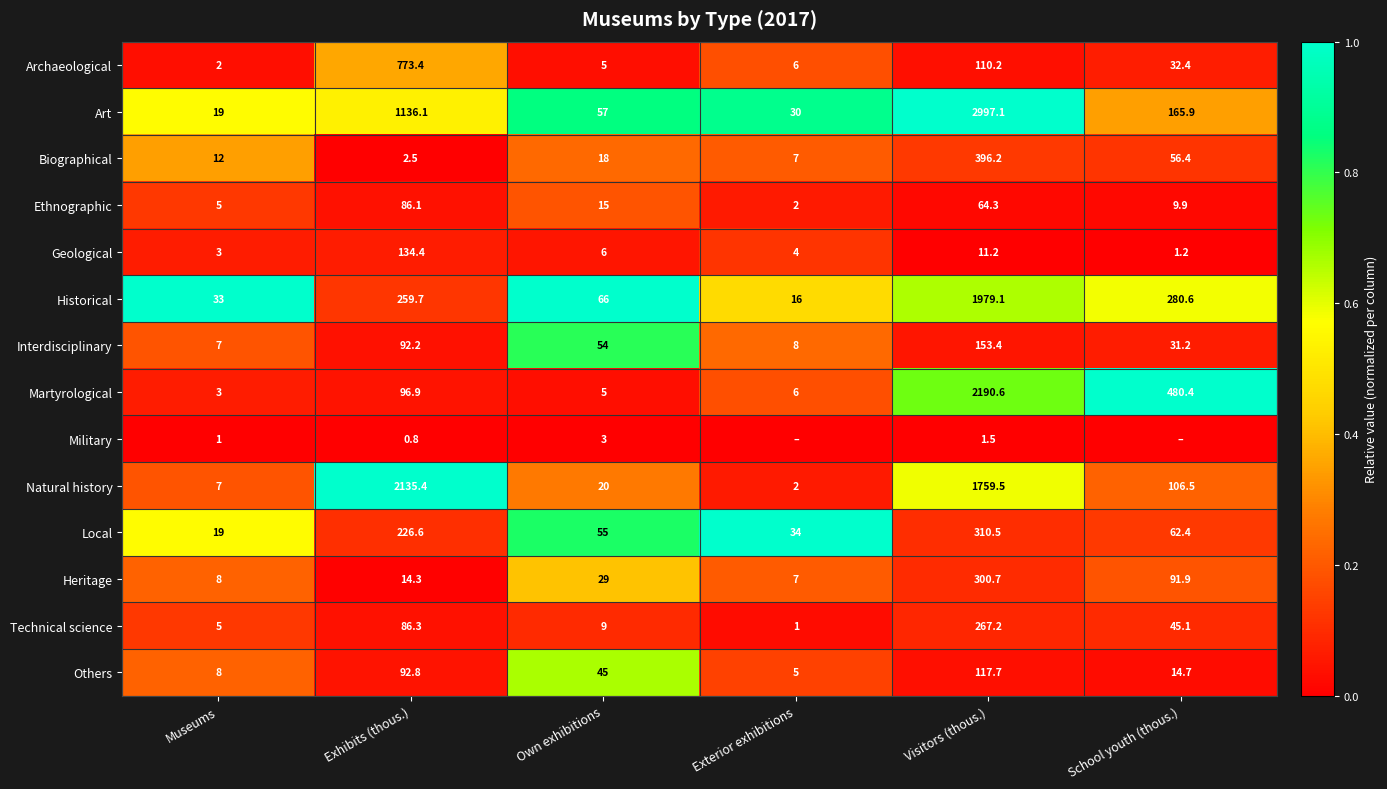

What is the sum of the Others values at Exhibits (thous.) and Museums?

100.8